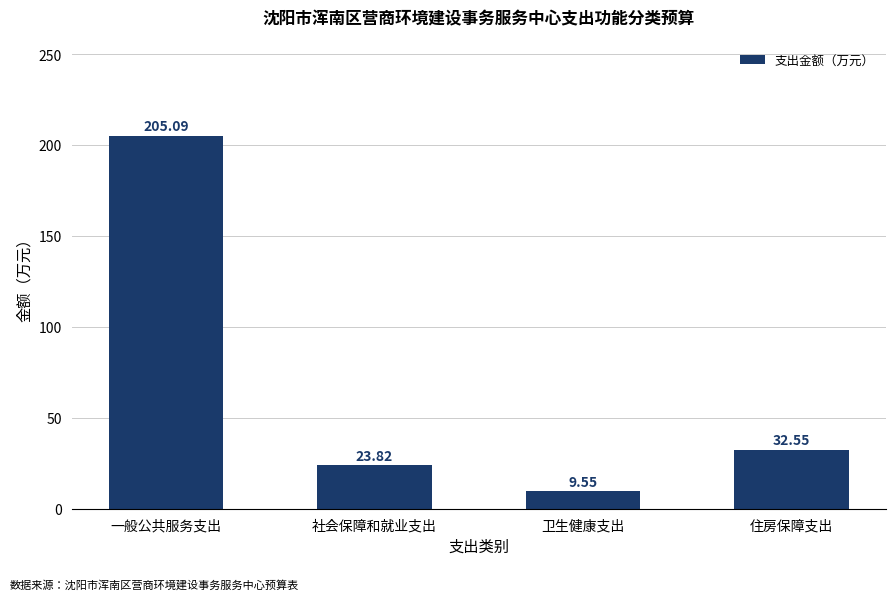

What position from the right is 住房保障支出?

1